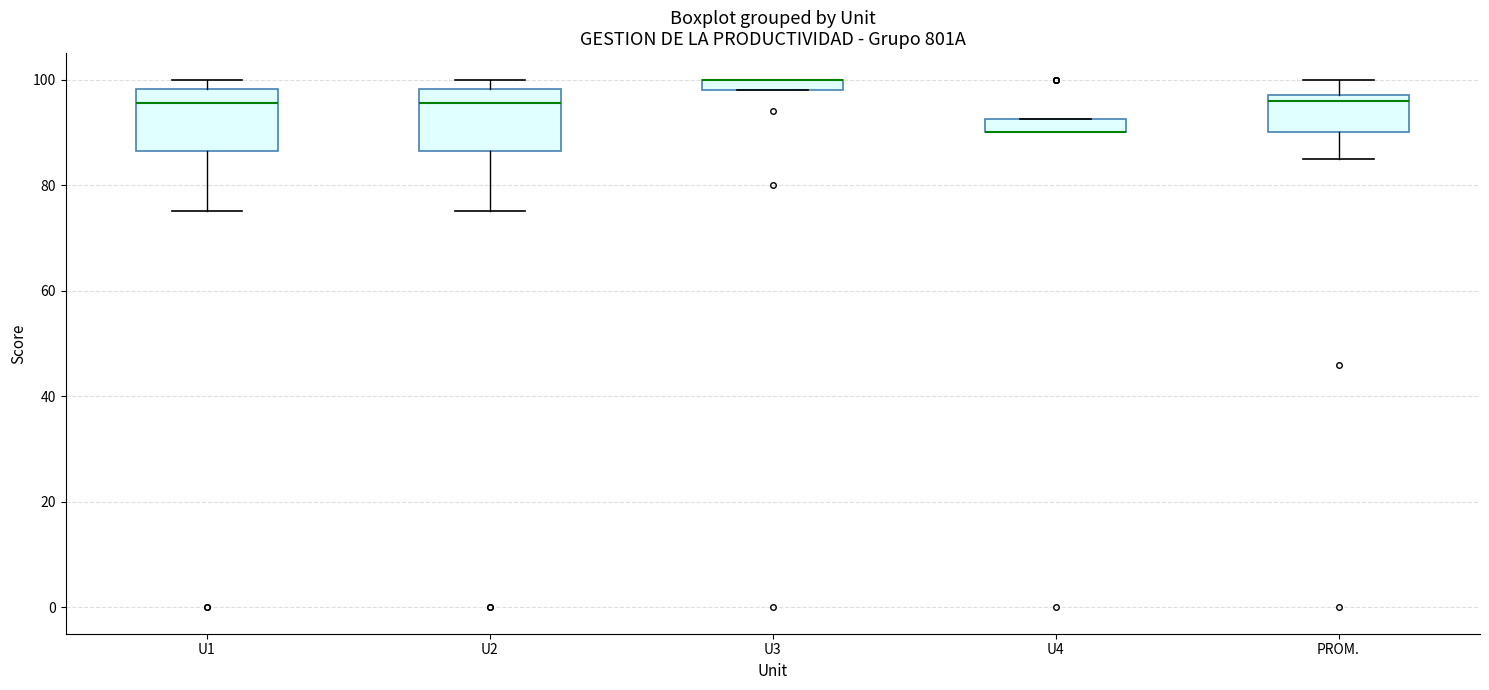

Where does the lower whisker of the box for U2 end on the y-axis? The values are not printed on the chart, so give them approximately, as read against the axis.

76